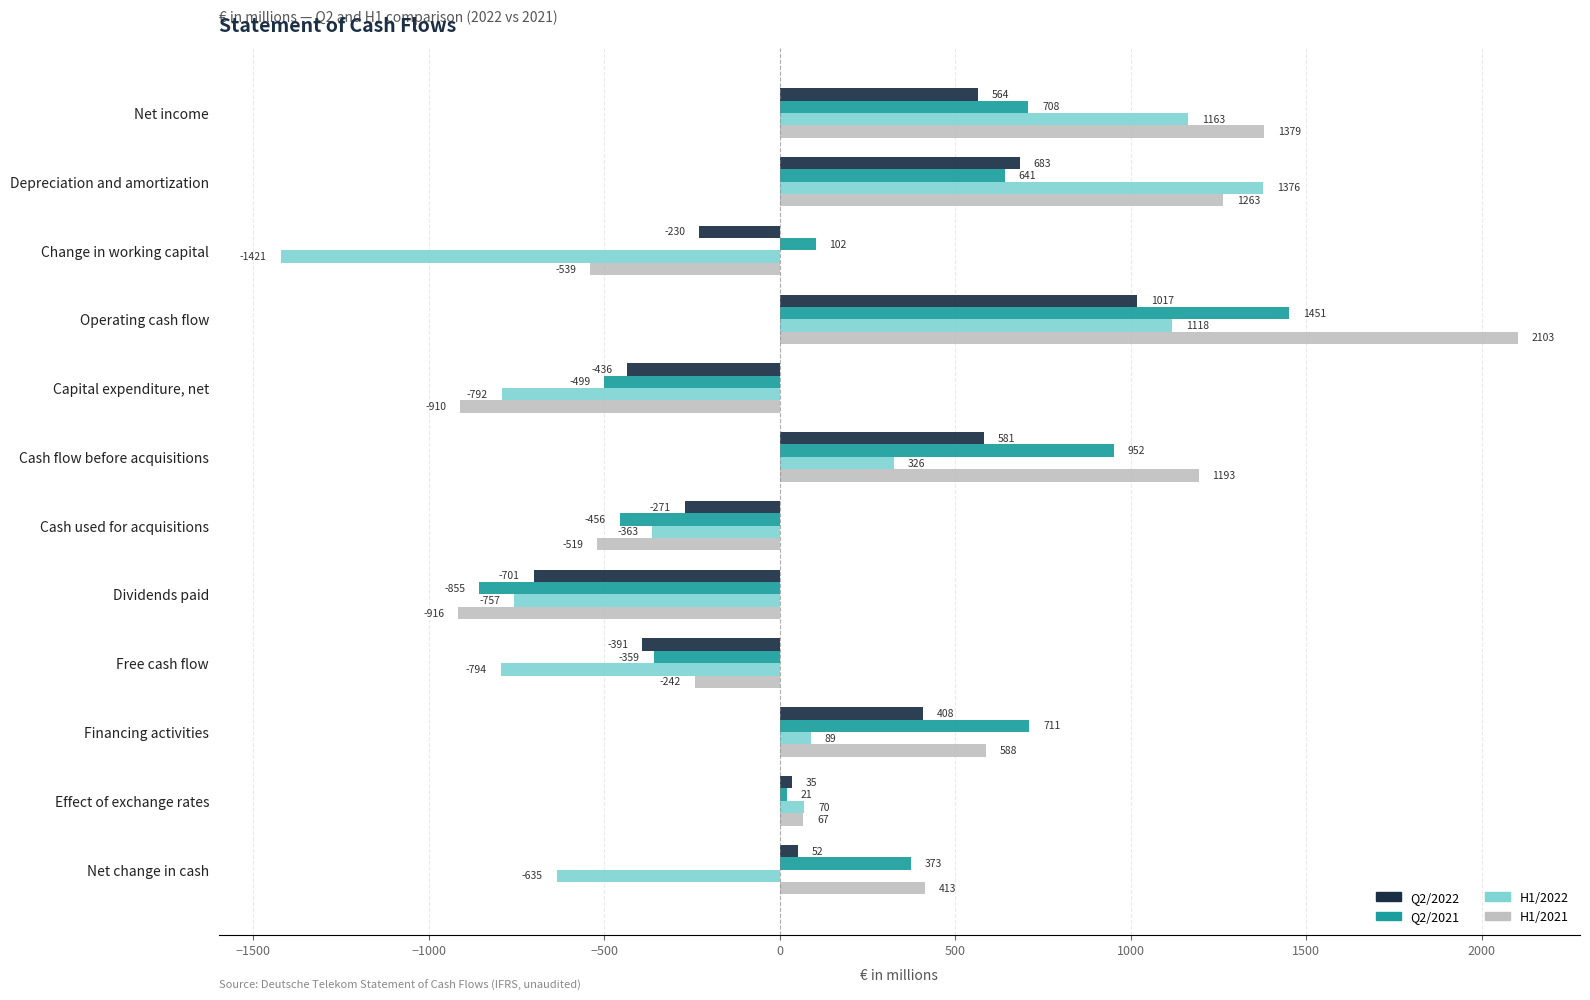

Which series has the largest range (max minus min)?

H1/2021